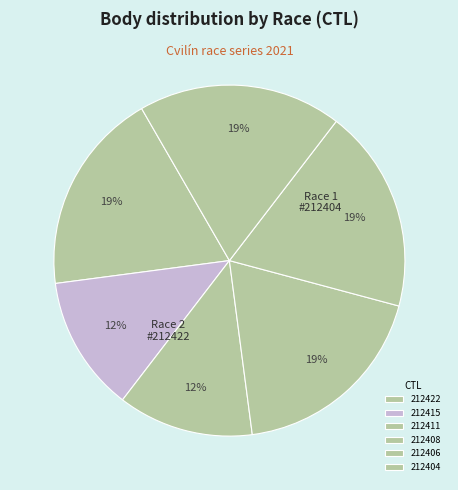

How many segments does this pie chart have?

6